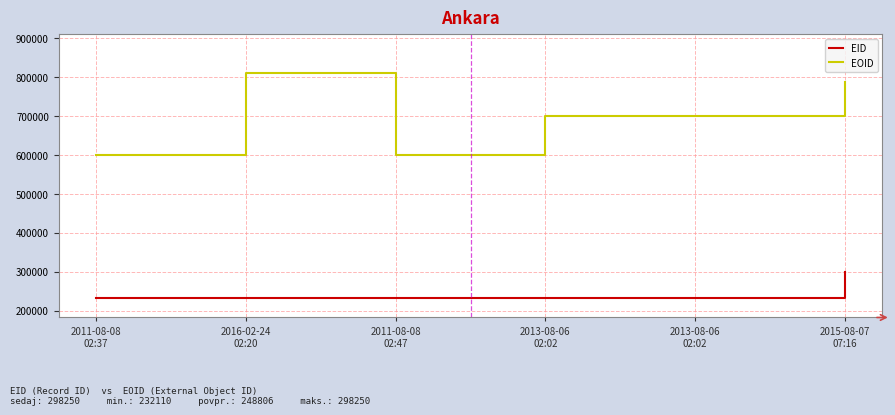

What are all the series names shown in the legend?

EID, EOID